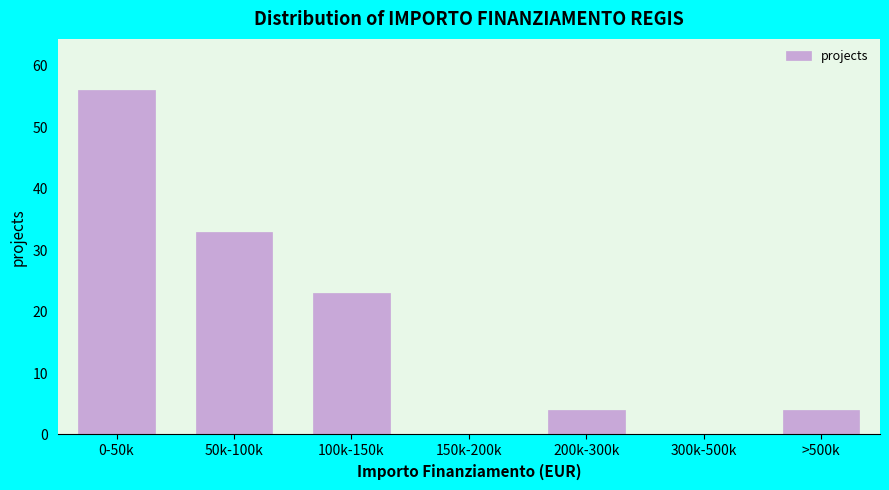

Reading left to right, what are all the values shown in this chart?

0-50k=56	50k-100k=33	100k-150k=23	150k-200k=0	200k-300k=4	300k-500k=0	>500k=4